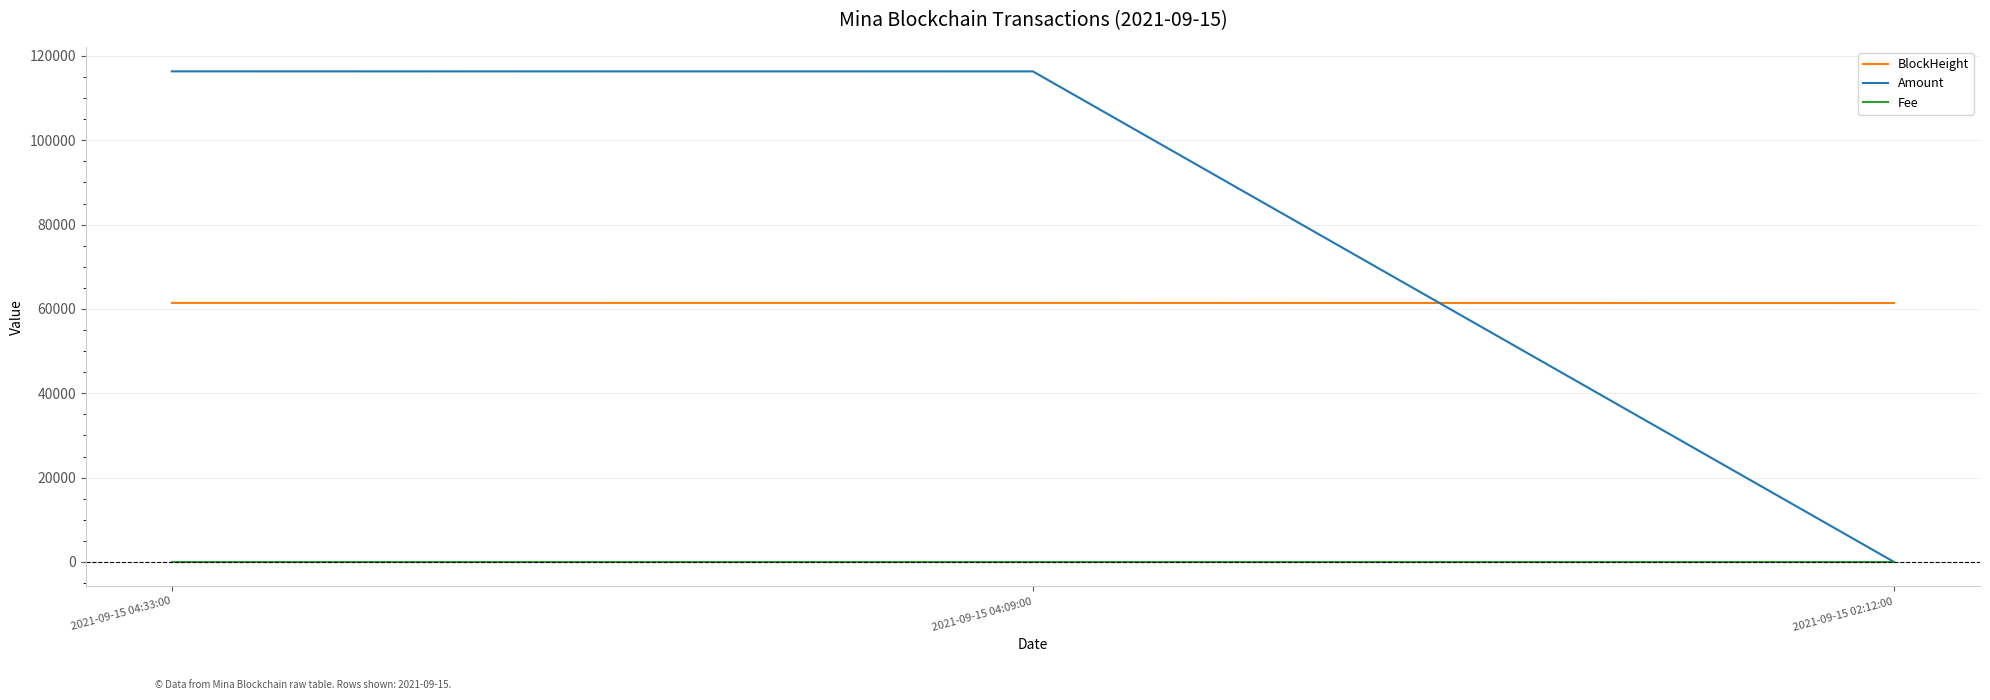

What is the difference between the Amount values at 2021-09-15 02:12:00 and 2021-09-15 04:09:00?

116326.7